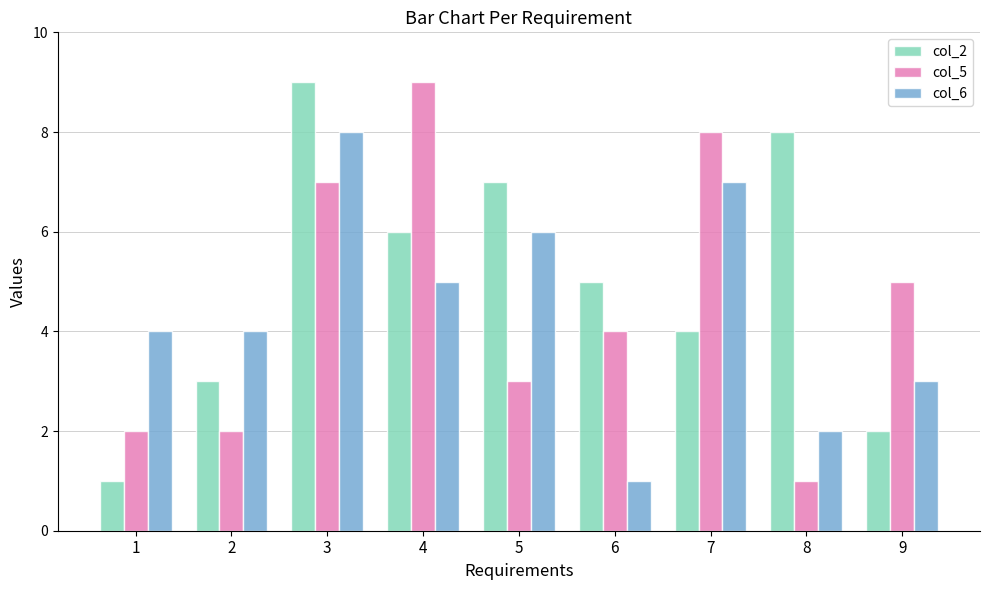

How many bars are there in total?

27